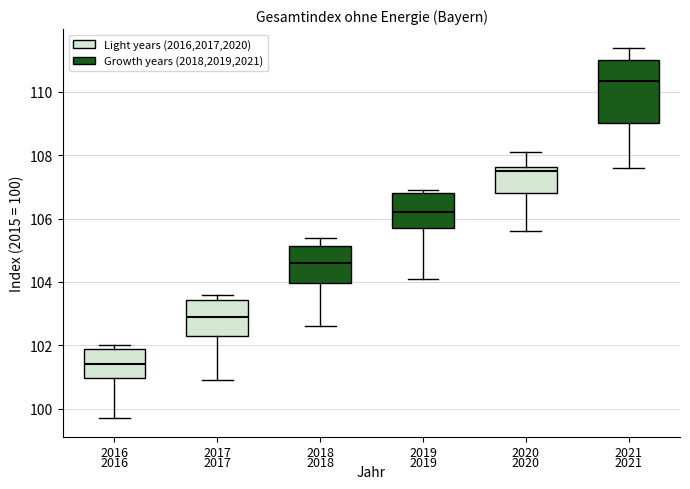

Which box is the tallest, from its lower edge to its upper edge?

2021